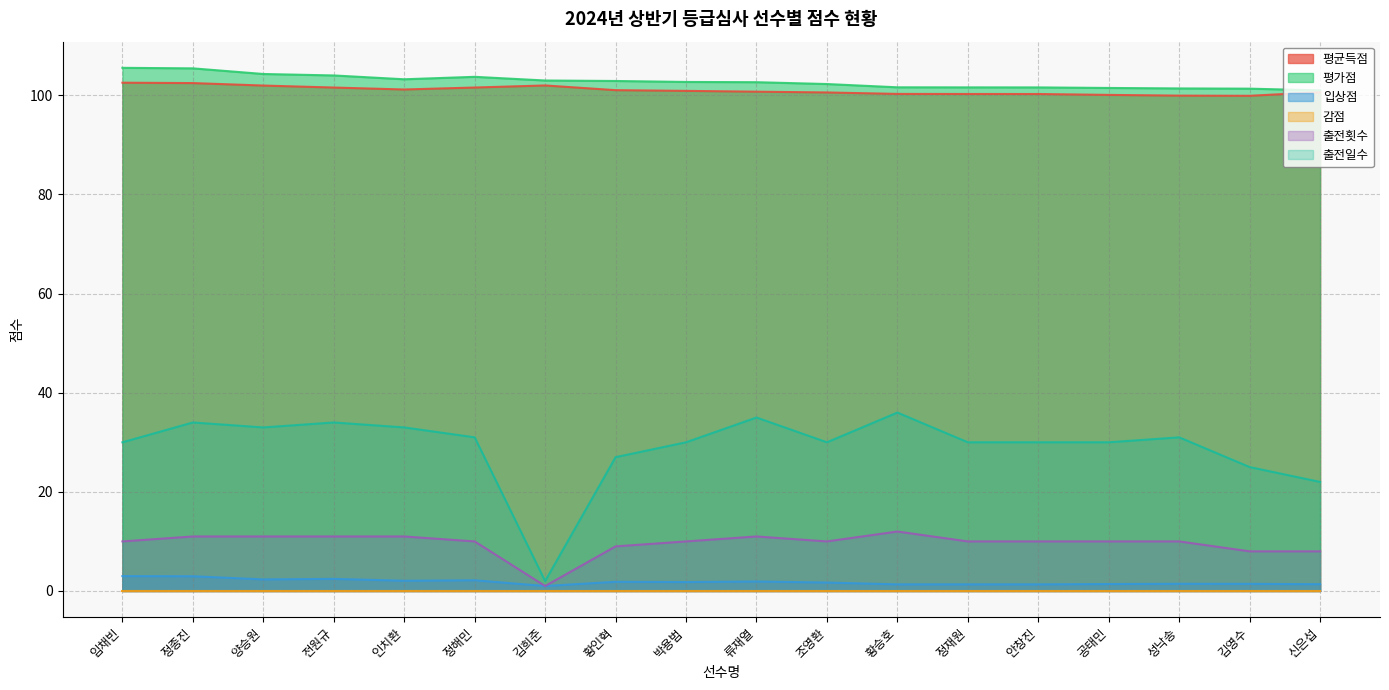

What is the maximum value shown in the chart?

105.6